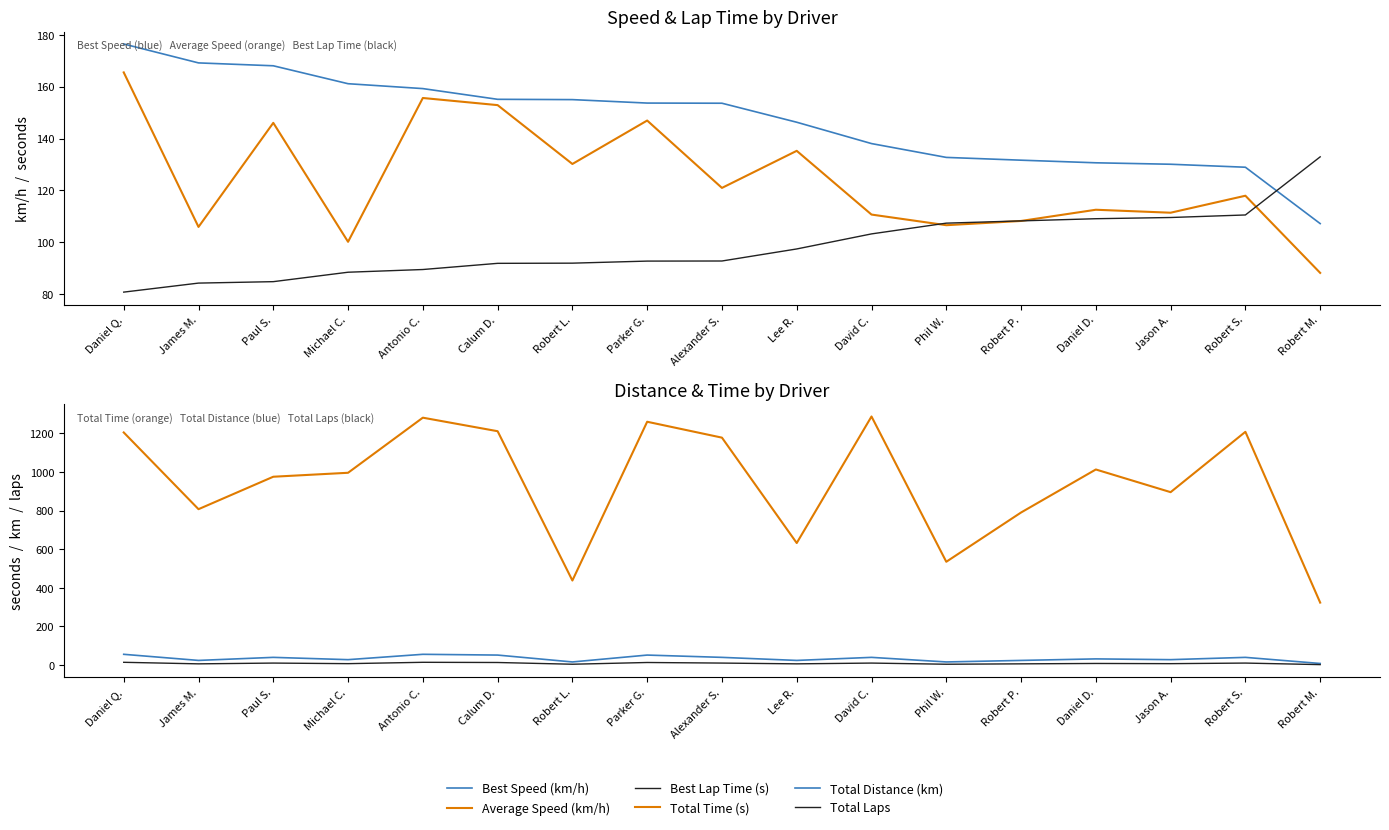

Where is the first local maximum for Total Laps?

Paul S.